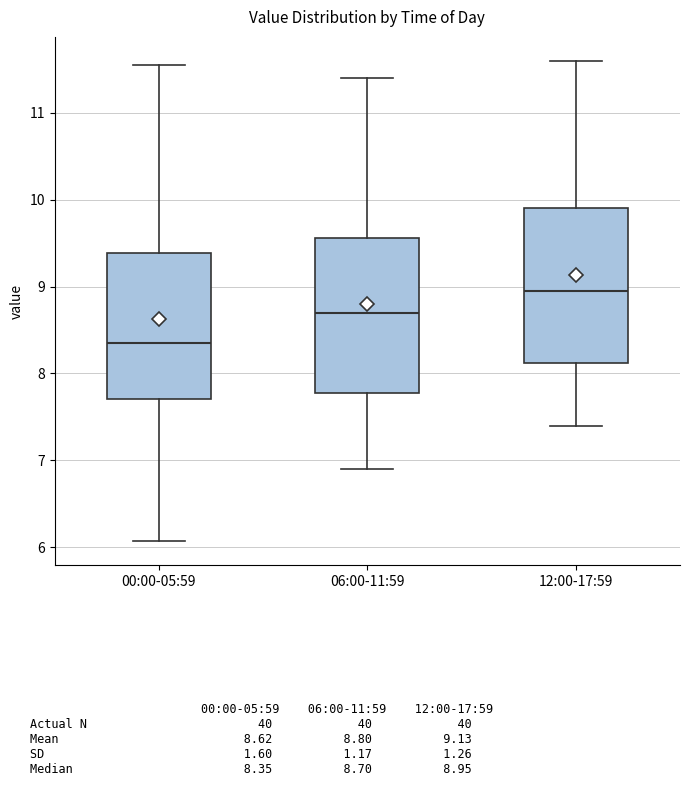

Reading left to right, read every box against the y-axis: the position of its median line, the range the box covers, and the ends of its whiskers. The values are not printed on the chart, so give them approximately, as read against the axis.

00:00-05:59: median 8.4, box 7.7 to 9.4, whiskers 6.1 to 11.6
06:00-11:59: median 8.7, box 7.8 to 9.6, whiskers 6.9 to 11.4
12:00-17:59: median 9.0, box 8.1 to 9.9, whiskers 7.4 to 11.6